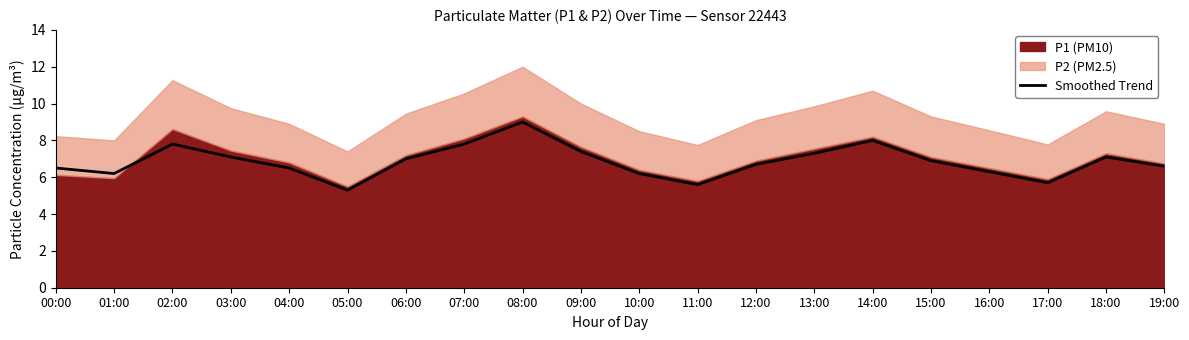

What is the difference between the maximum and minimum values?

3.7